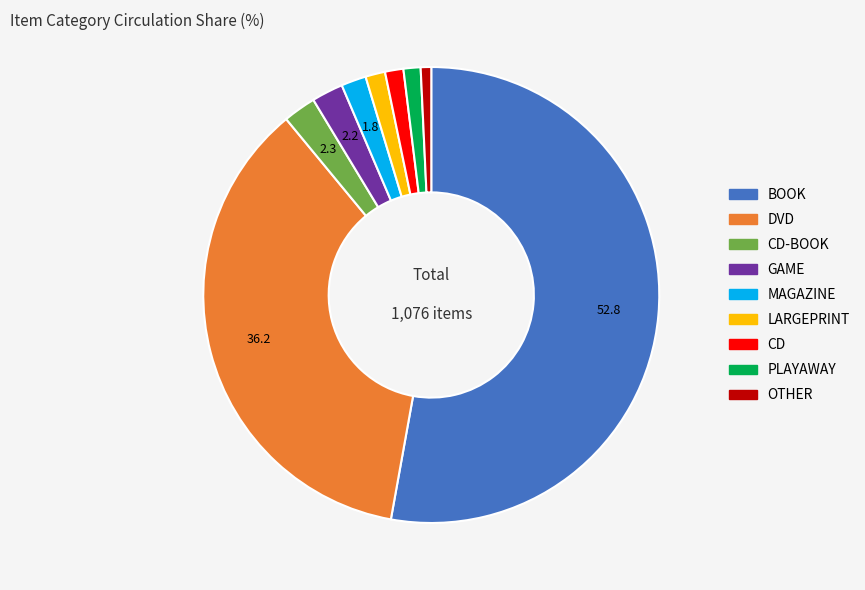

How many slices are in this pie chart?

9